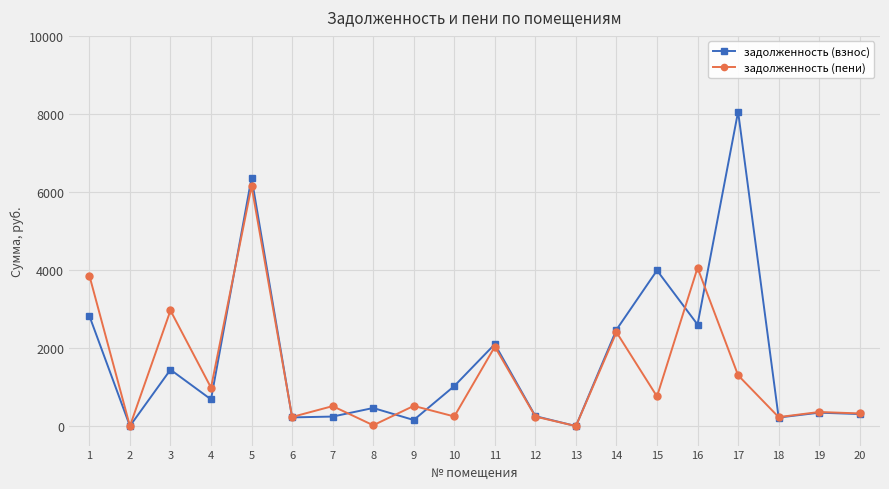

At which category does задолженность (пени) reach its first local valley?

2